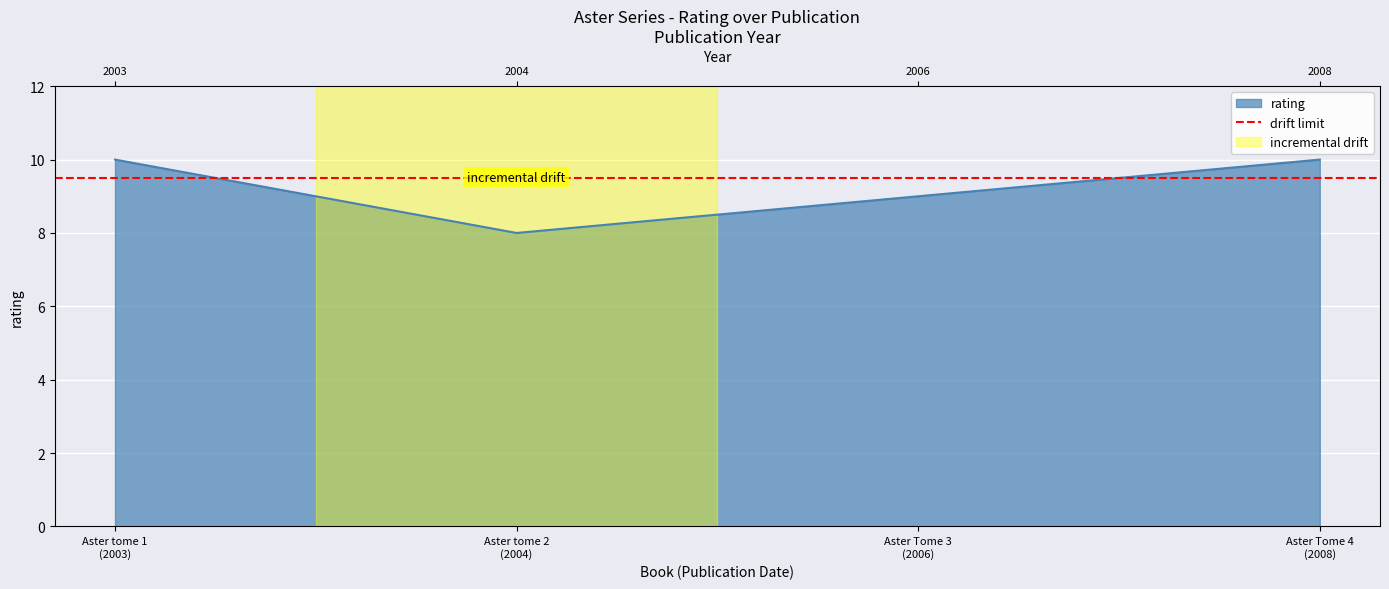

What is the value of the 1st point from the left?

10